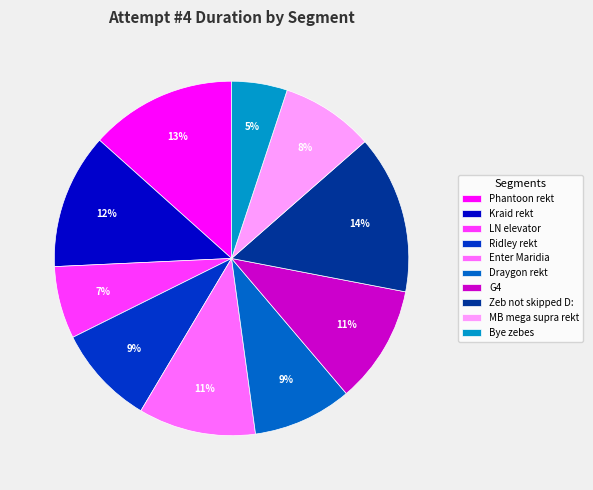

To the nearest percent, what percentage of the pie is Enter Maridia?

11%